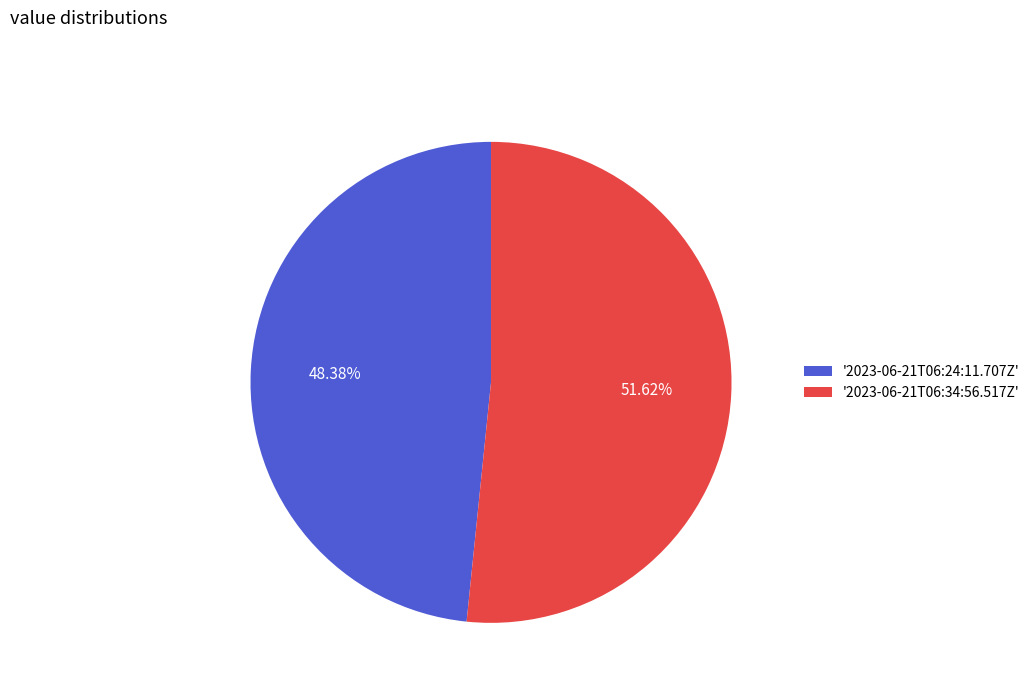

Between '2023-06-21T06:34:56.517Z' and '2023-06-21T06:24:11.707Z', which is larger?

'2023-06-21T06:34:56.517Z'